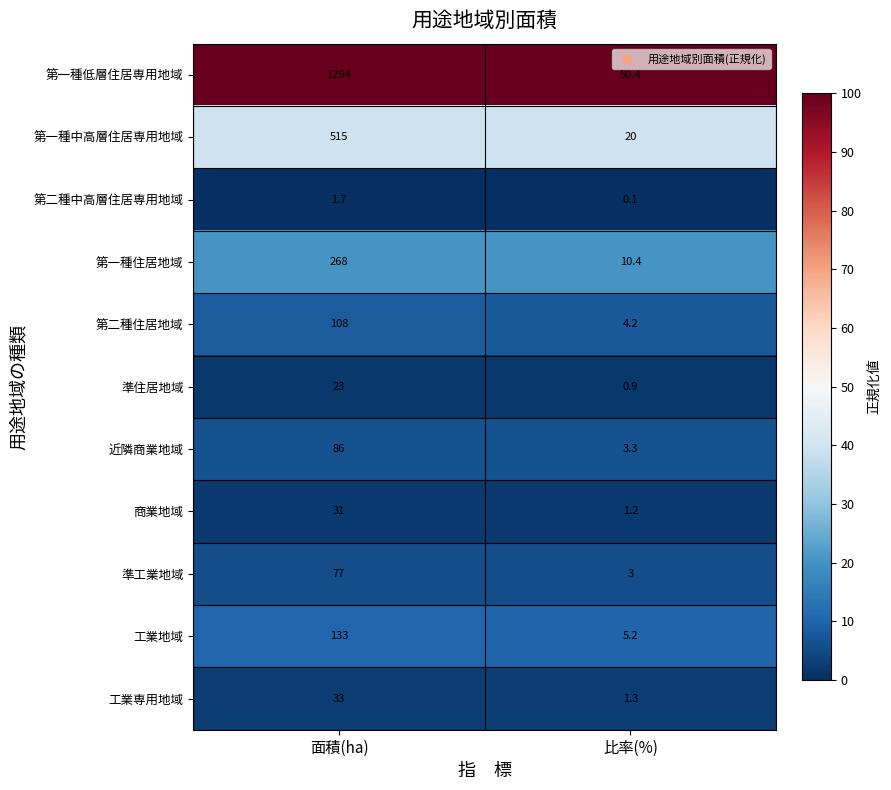

At which label is 第一種中高層住居専用地域 closest to 267?

比率(%)